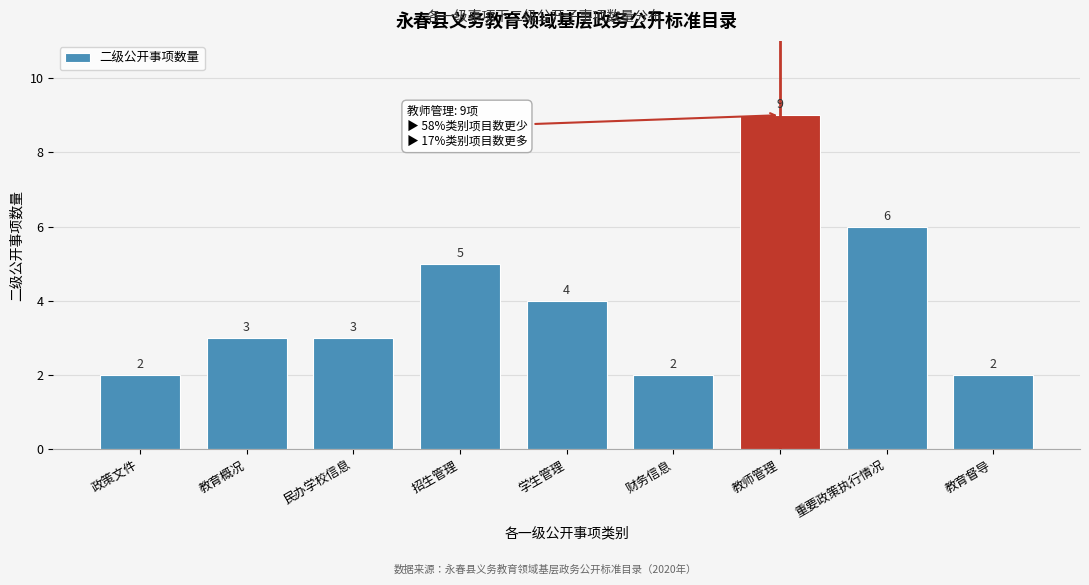

Reading right to left, what are all the values shown in this chart?

教育督导=2	重要政策执行情况=6	教师管理=9	财务信息=2	学生管理=4	招生管理=5	民办学校信息=3	教育概况=3	政策文件=2